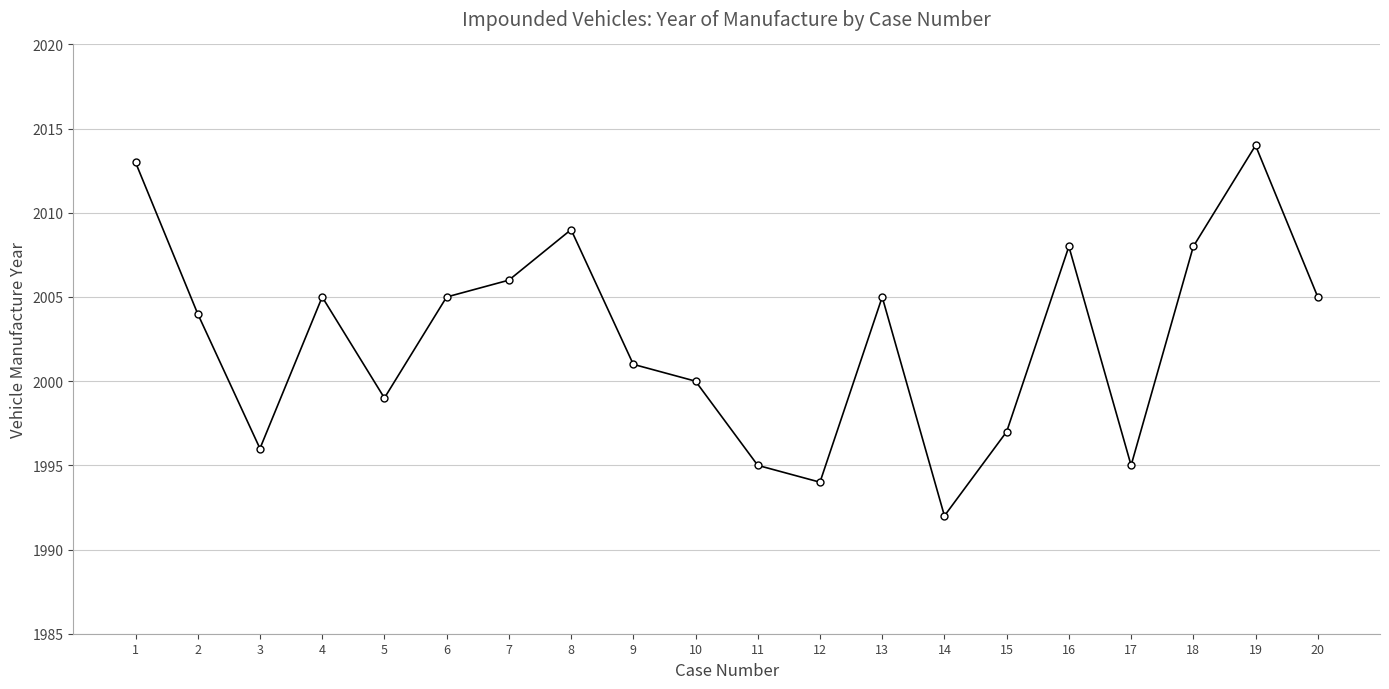

How many lines are shown in the chart?

1